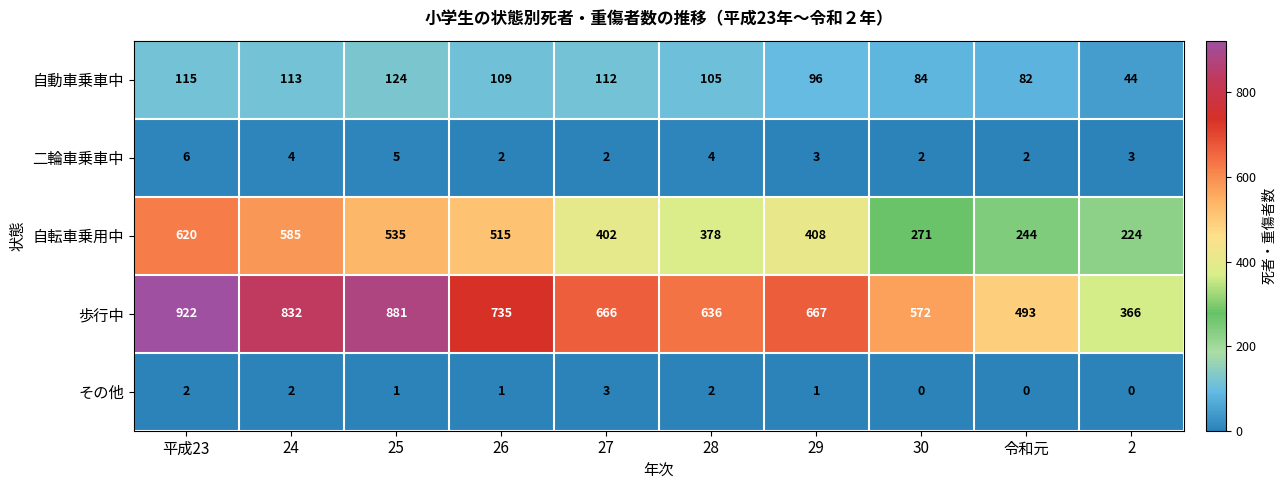

What is the difference between the maximum and minimum values in the 二輪車乗車中 series?

4